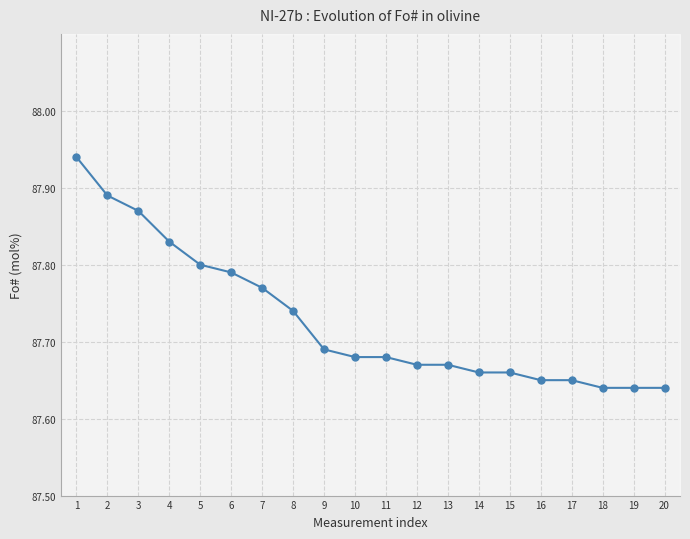

List the labels in order of value, largest first.

1, 2, 3, 4, 5, 6, 7, 8, 9, 10, 11, 12, 13, 14, 15, 16, 17, 18, 19, 20